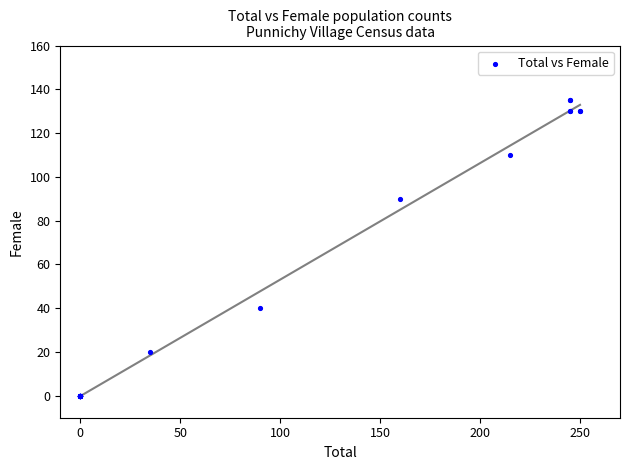

What Y value in the scatter plot is closest to 67?

90